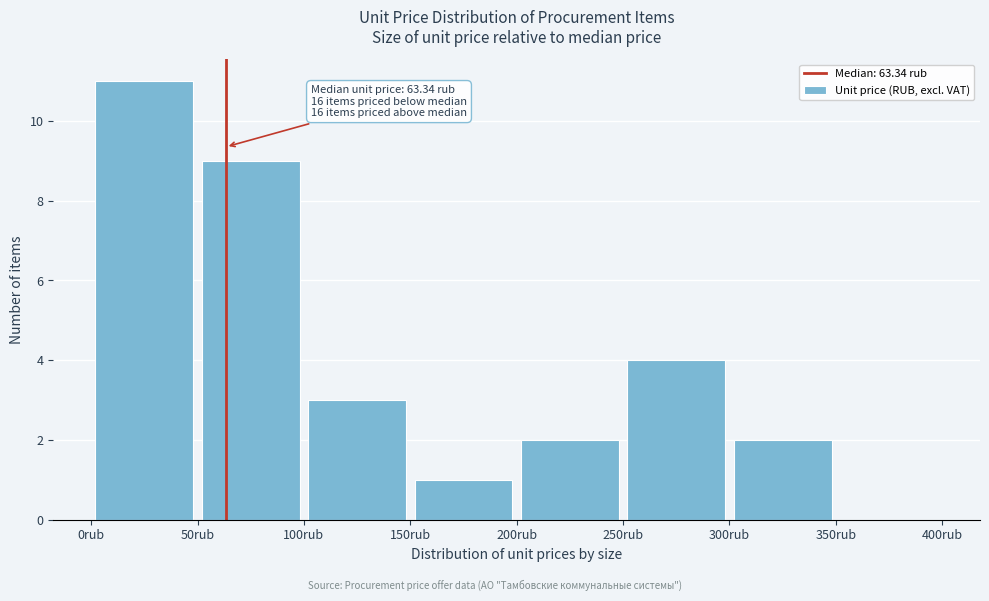

Over which range of the x-axis is the bar tallest?

0 to 50